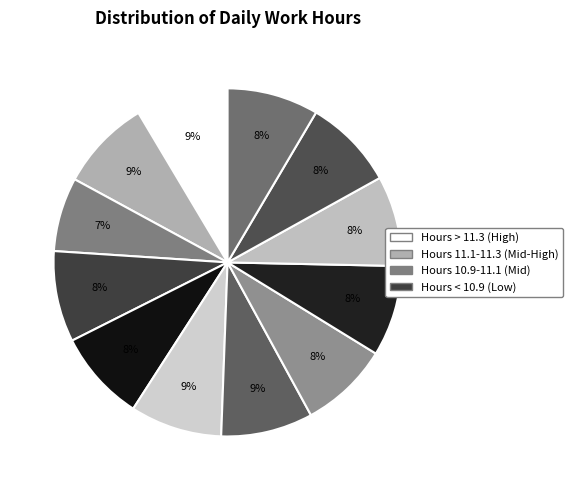

How many segments does this pie chart have?

12